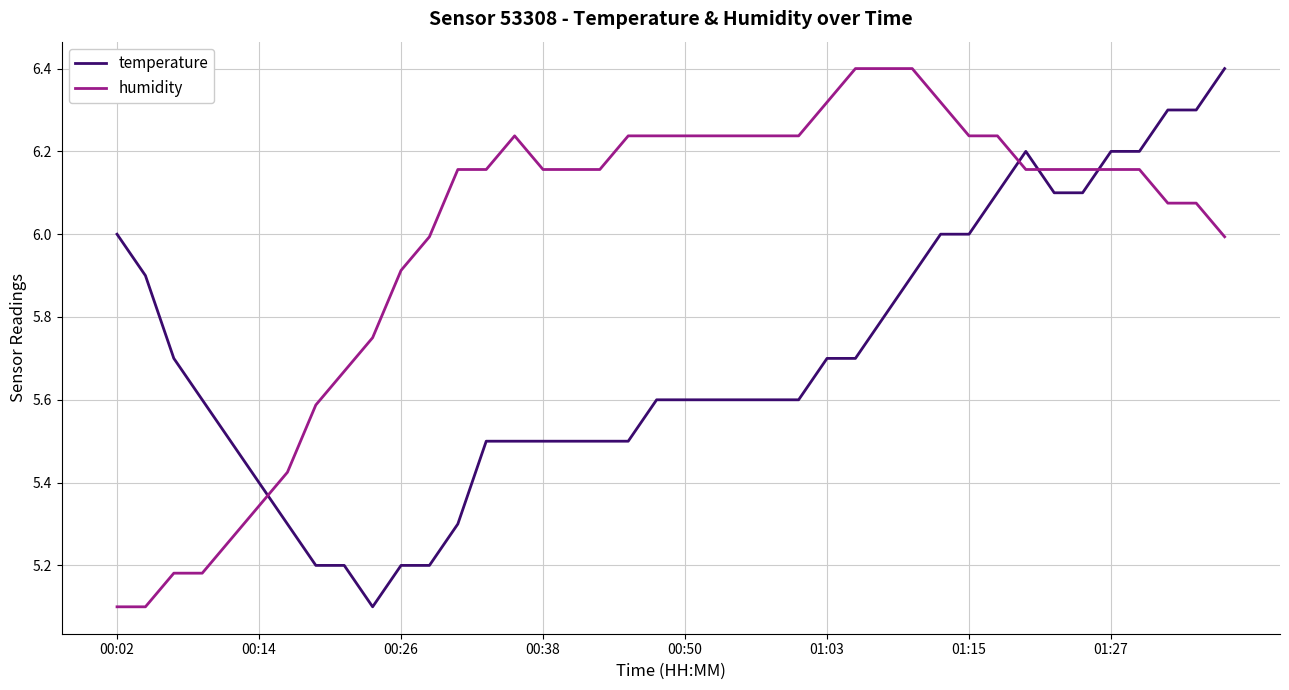

What is the difference between the maximum and minimum values in the humidity series?

1.3